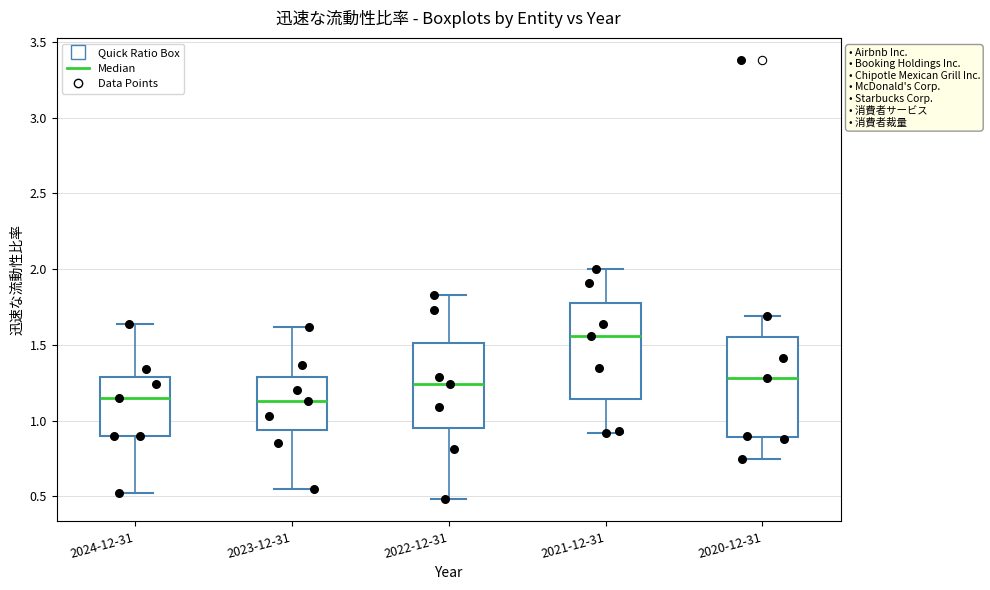

Reading left to right, read every box against the y-axis: the position of its median line, the range the box covers, and the ends of its whiskers. The values are not printed on the chart, so give them approximately, as read against the axis.

2024-12-31: median 1.15, box 0.90 to 1.30, whiskers 0.50 to 1.65
2023-12-31: median 1.15, box 0.95 to 1.30, whiskers 0.55 to 1.60
2022-12-31: median 1.25, box 0.95 to 1.50, whiskers 0.50 to 1.85
2021-12-31: median 1.55, box 1.15 to 1.80, whiskers 0.90 to 2.00
2020-12-31: median 1.30, box 0.90 to 1.55, whiskers 0.75 to 1.70